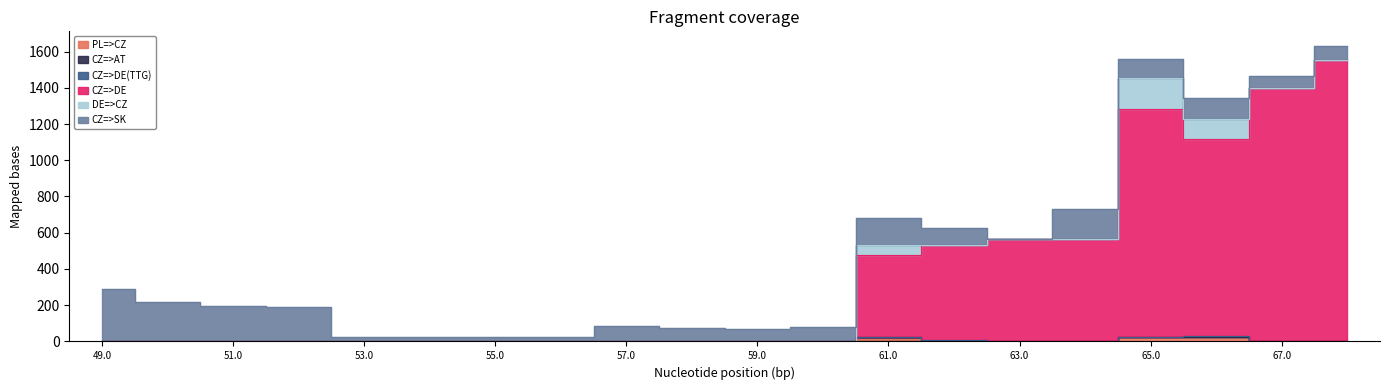

Which series has the largest total across all categories?

CZ=>DE